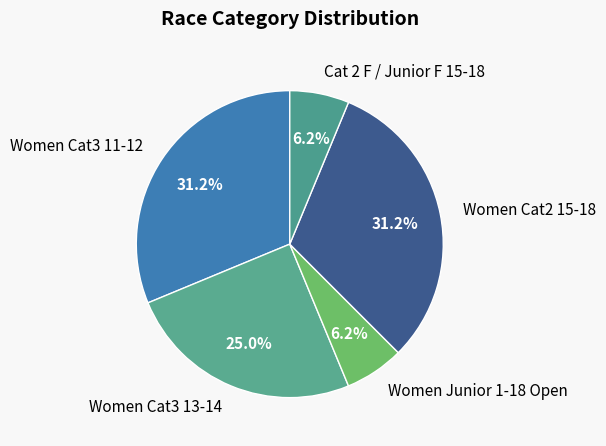

Count the number of slices in the pie.

5